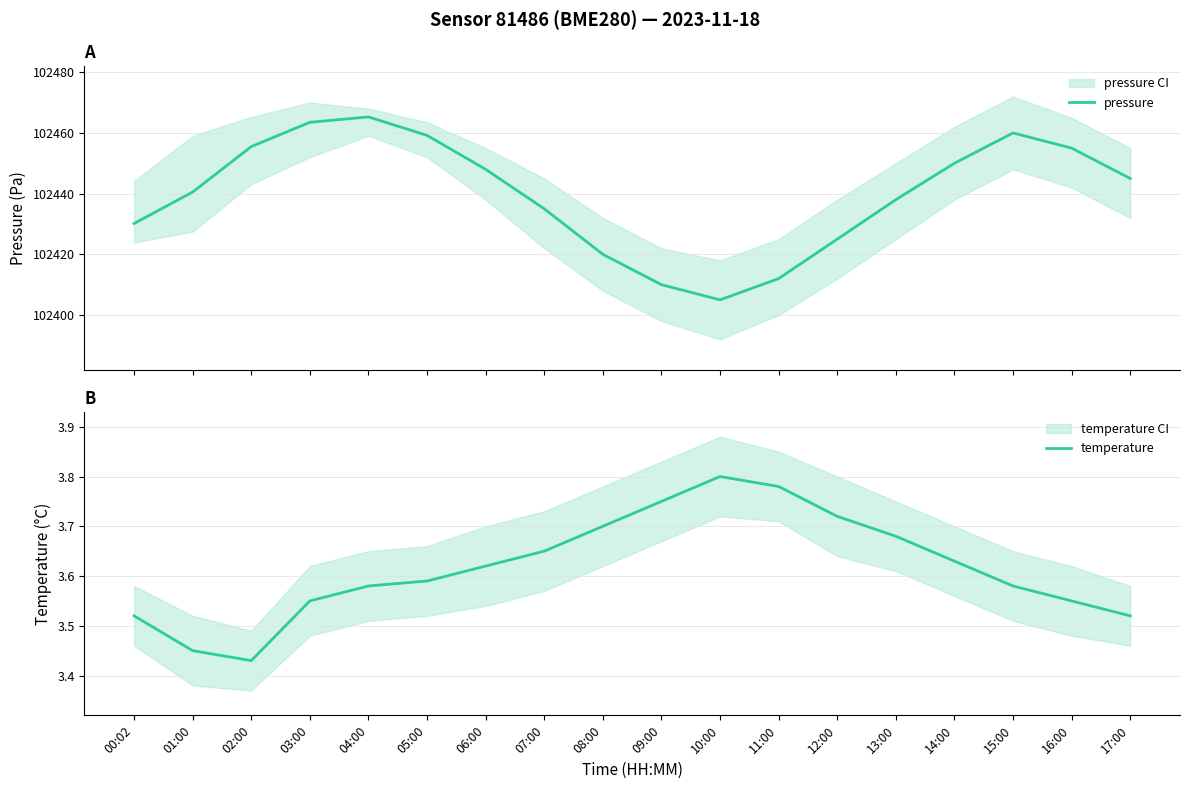

At how many categories does at least one series exceed 39243?

18